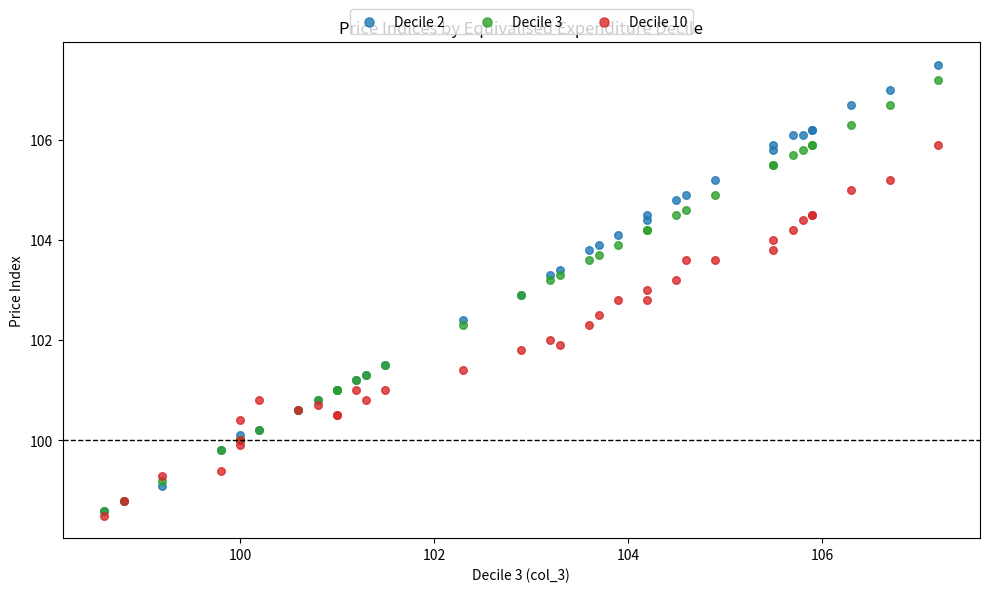

What are all the series names shown in the legend?

Decile 2, Decile 3, Decile 10